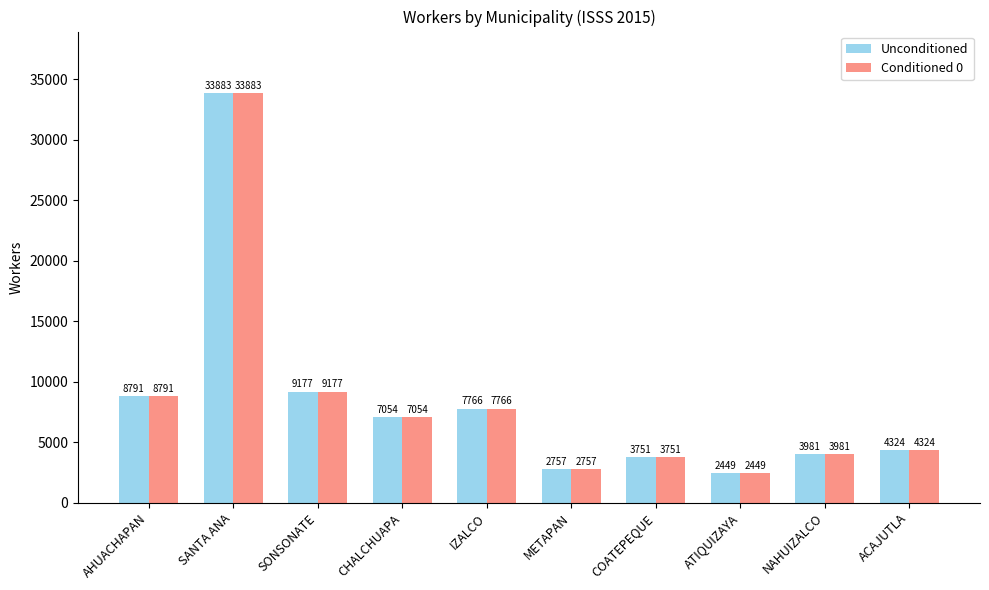

Is the value of Unconditioned at NAHUIZALCO greater than the value of Conditioned 0 at ACAJUTLA?

No